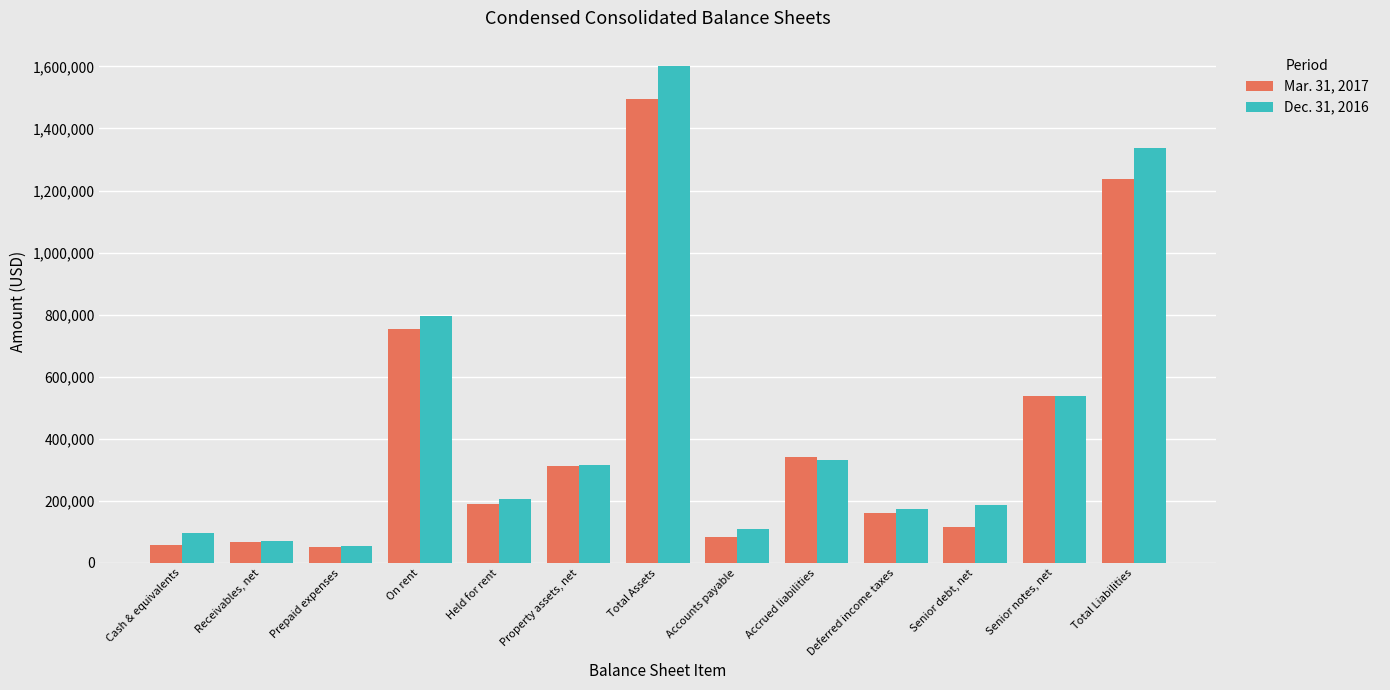

What is the spread (max minus min) of values at Total Liabilities?

101270